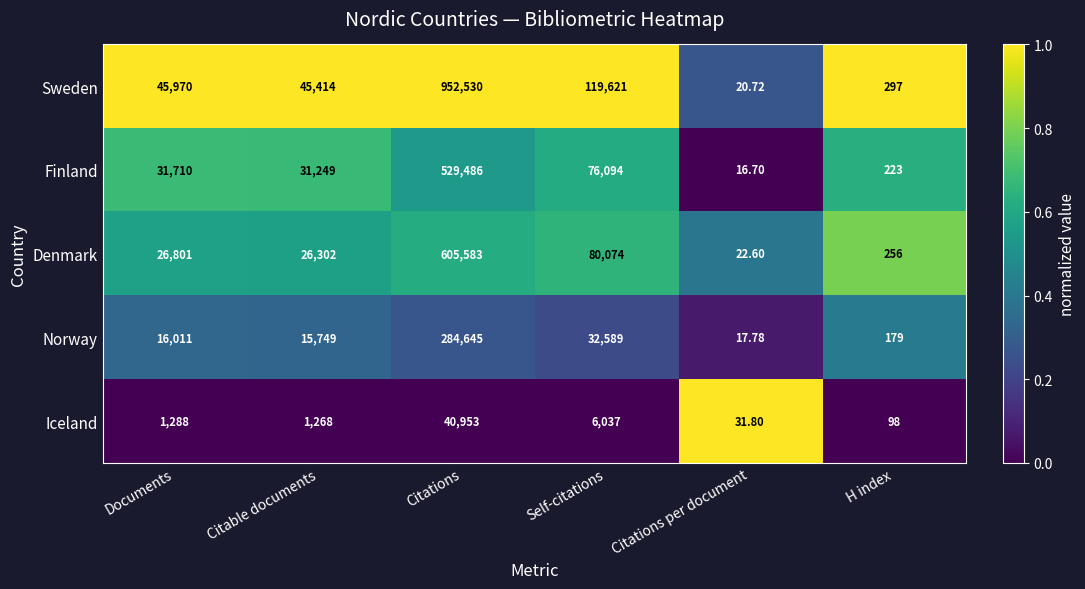

Which category has the lowest value in the Norway series?

Citations per document